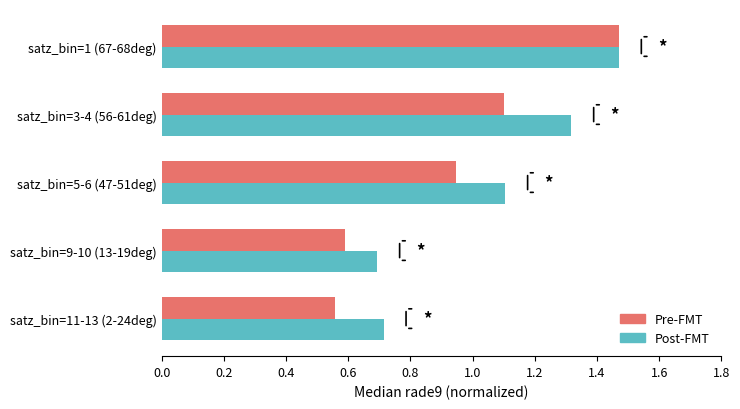

At which label does Post-FMT reach its minimum?

satz_bin=9-10 (13-19deg)